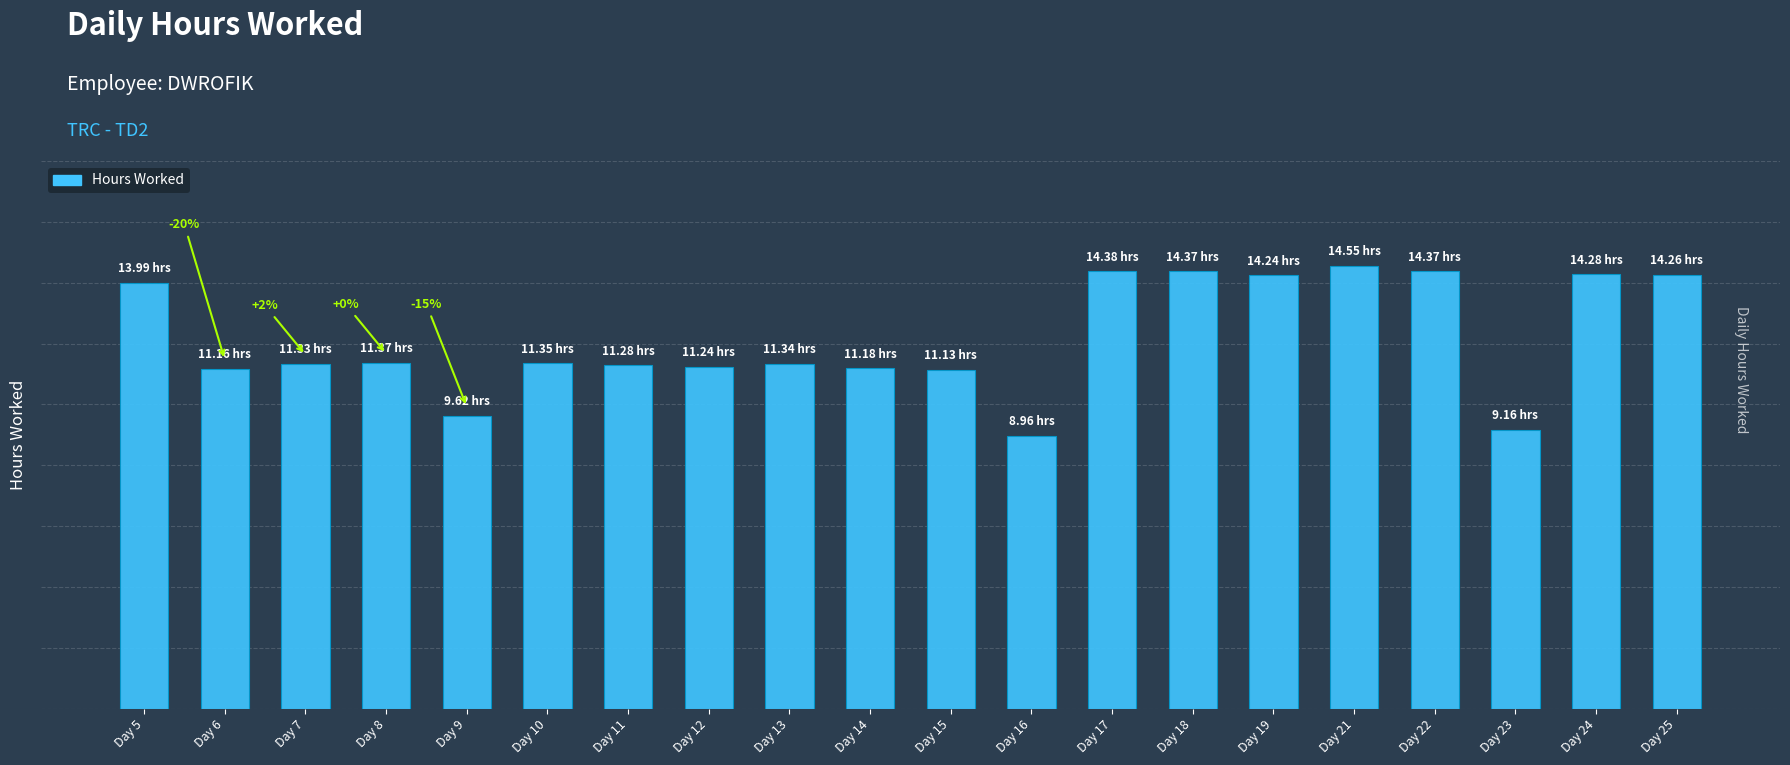

Does the chart contain any negative values?

No